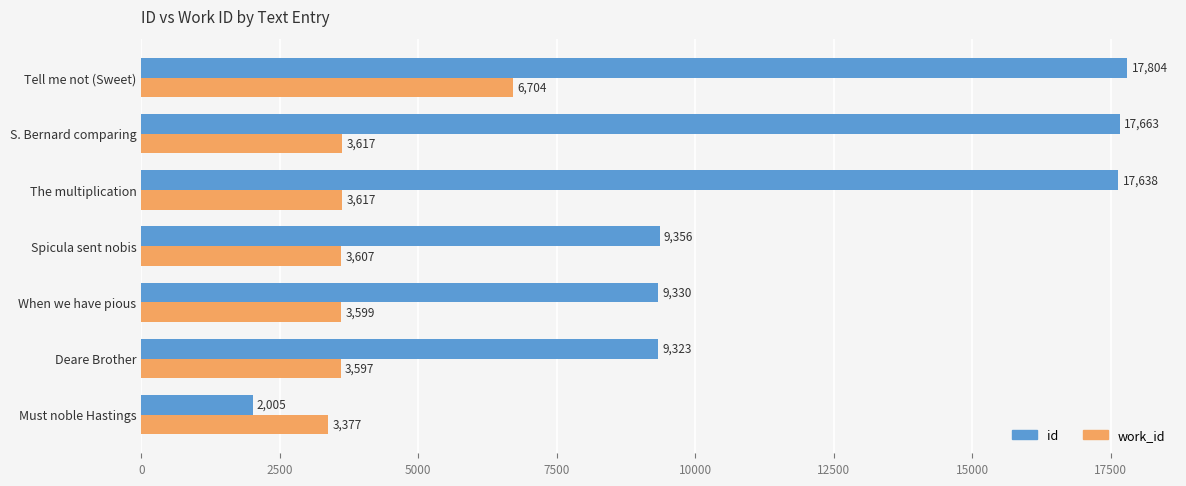

At how many categories does at least one series exceed 4593?

6